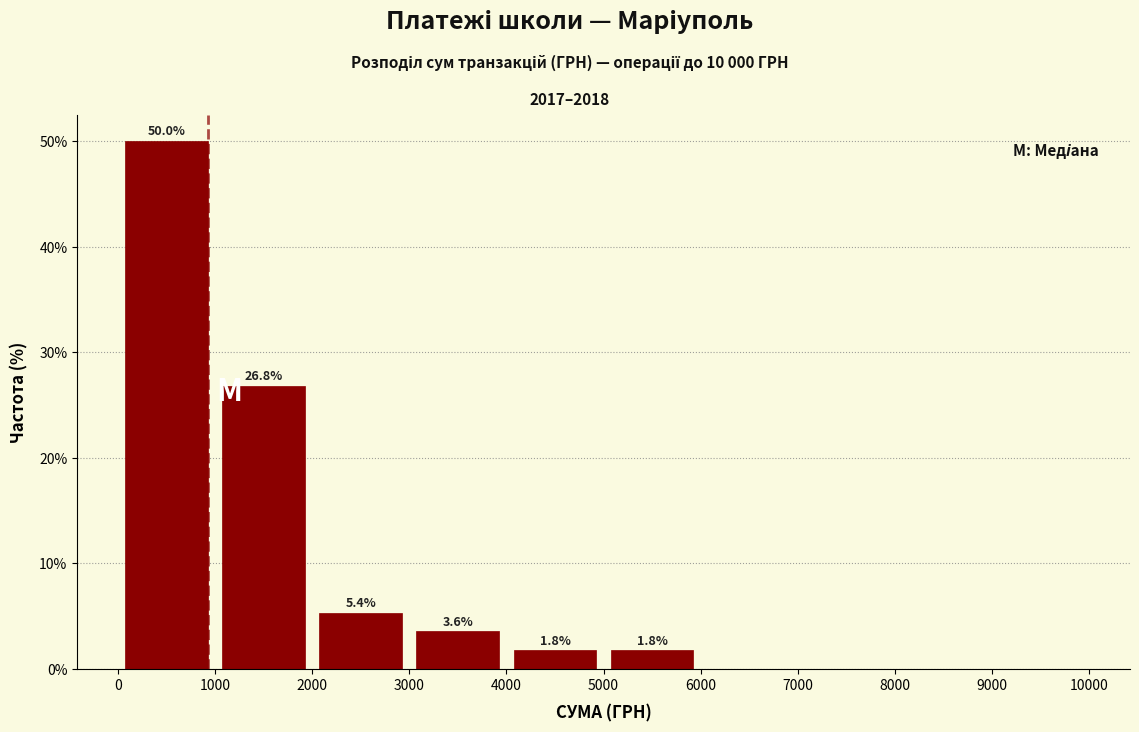

Which range on the x-axis has the tallest bar?

0 to 1000